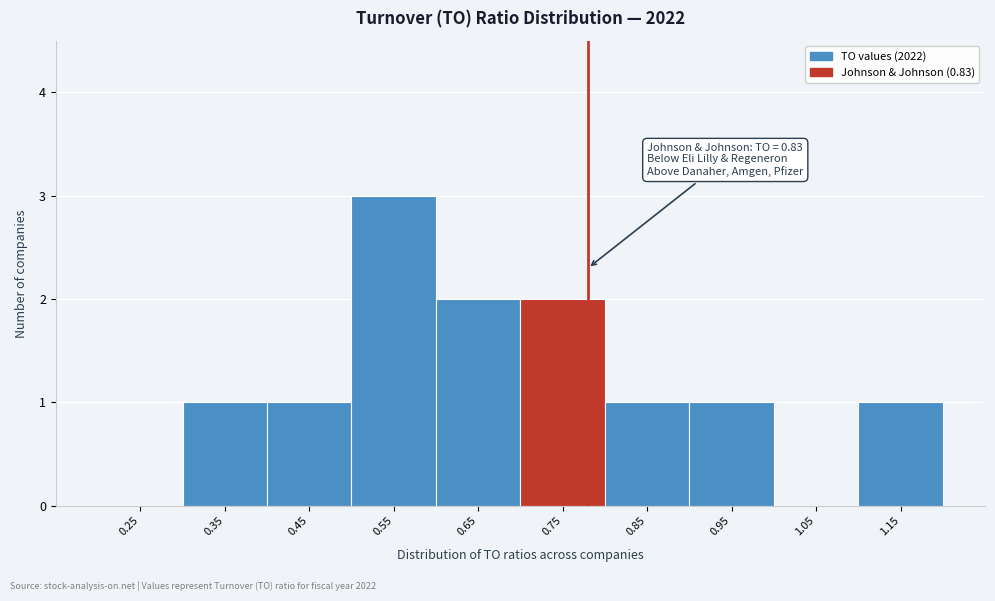

Reading right to left, list all the values displayed in this chart.

1.15=1	1.05=0	0.95=1	0.85=1	0.75=2	0.65=2	0.55=3	0.45=1	0.35=1	0.25=0